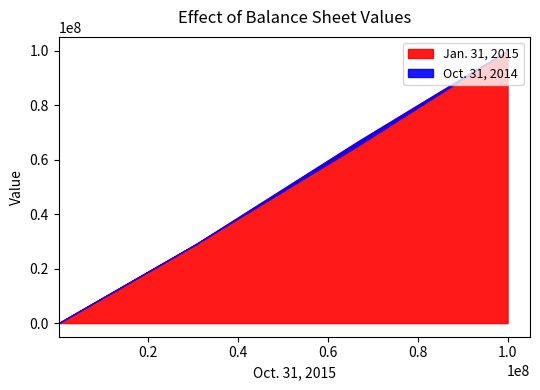

What is the label of the 4th point from the left?

30500000